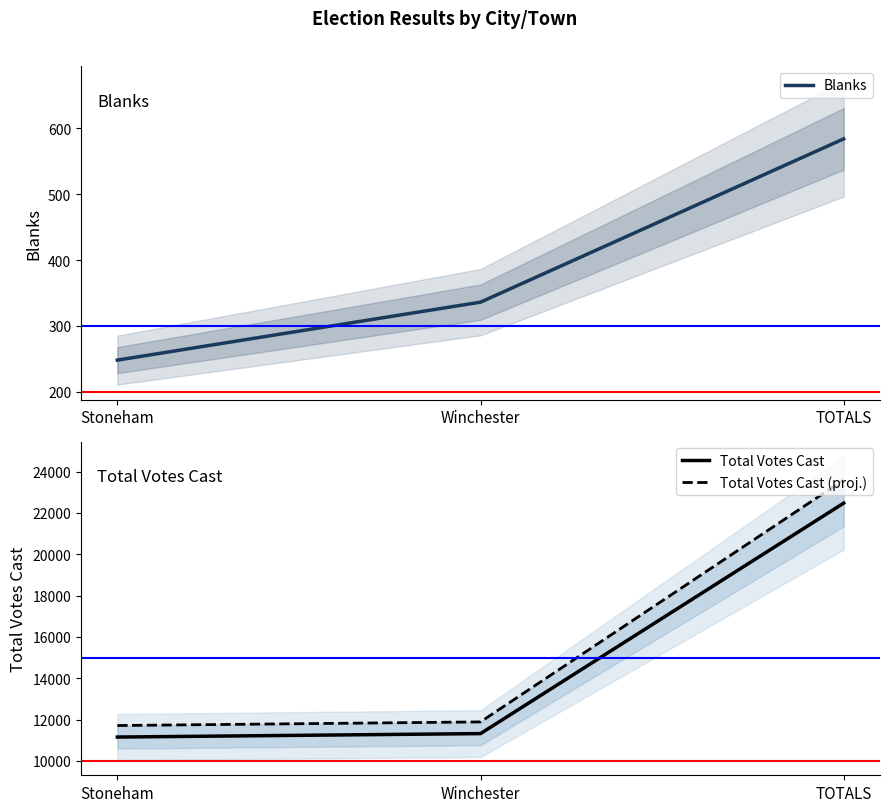

List the series in order of their peak value, highest first.

Total Votes Cast (proj.), Total Votes Cast, Blanks